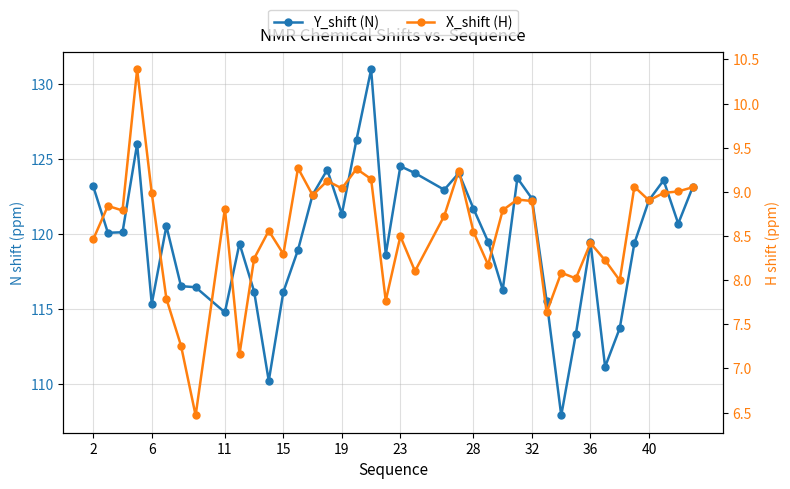

What is the maximum value shown in the chart?

131.0